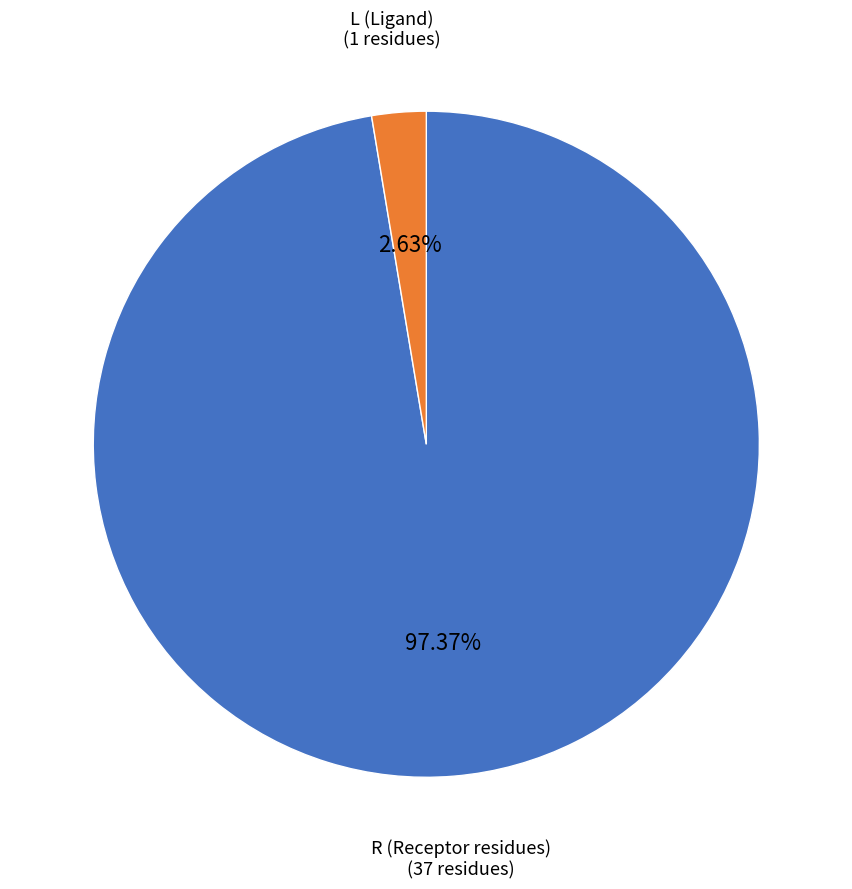

Rank the categories by value from lowest to highest.

L (Ligand), R (Receptor residues)